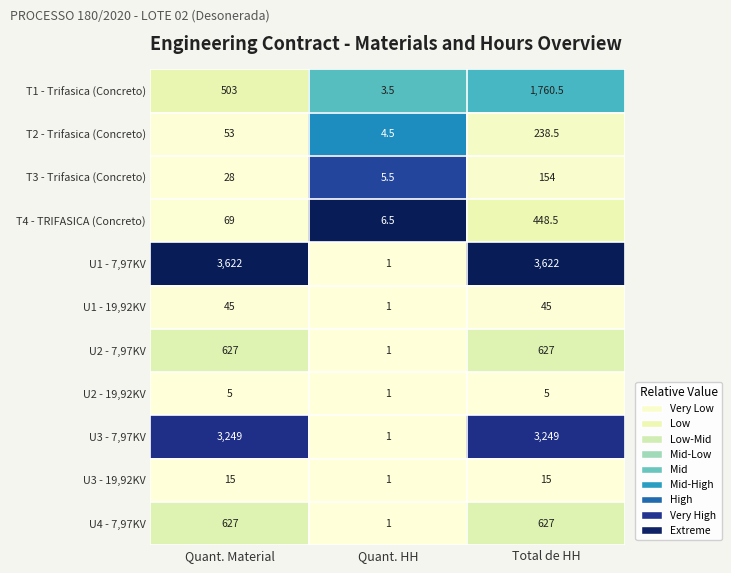

What is the sum of the T1 - Trifasica (Concreto) values at Quant. Material and Quant. HH?

506.5